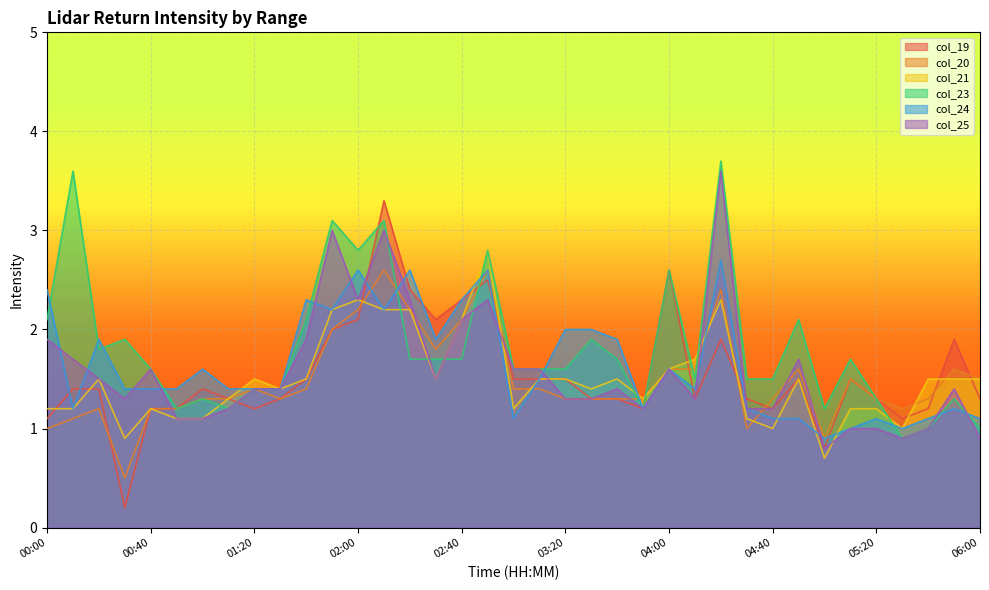

After their last crossing, which series has the higher values: col_23 or col_25?

col_23